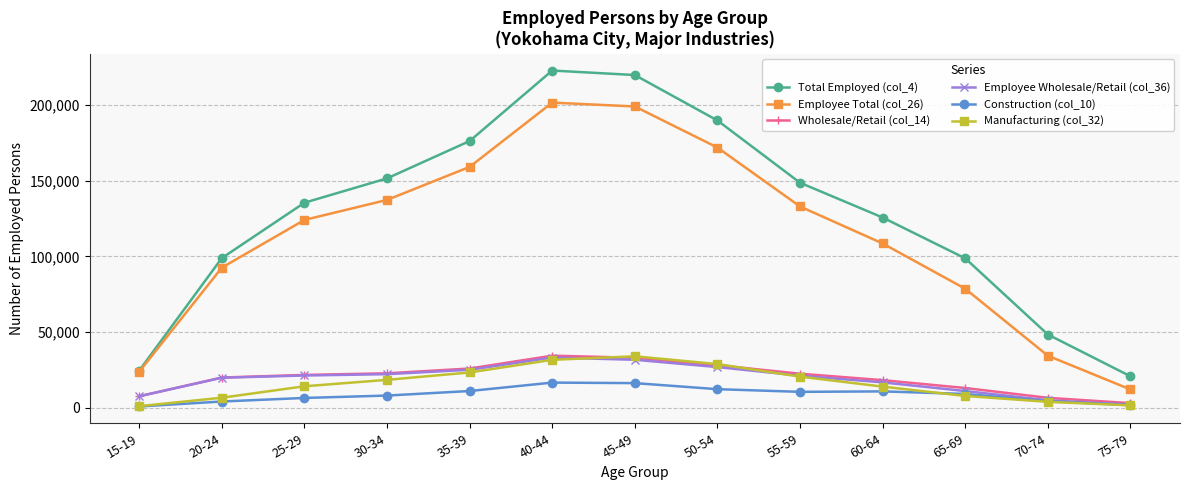

Which series has the largest total across all categories?

Total Employed (col_4)